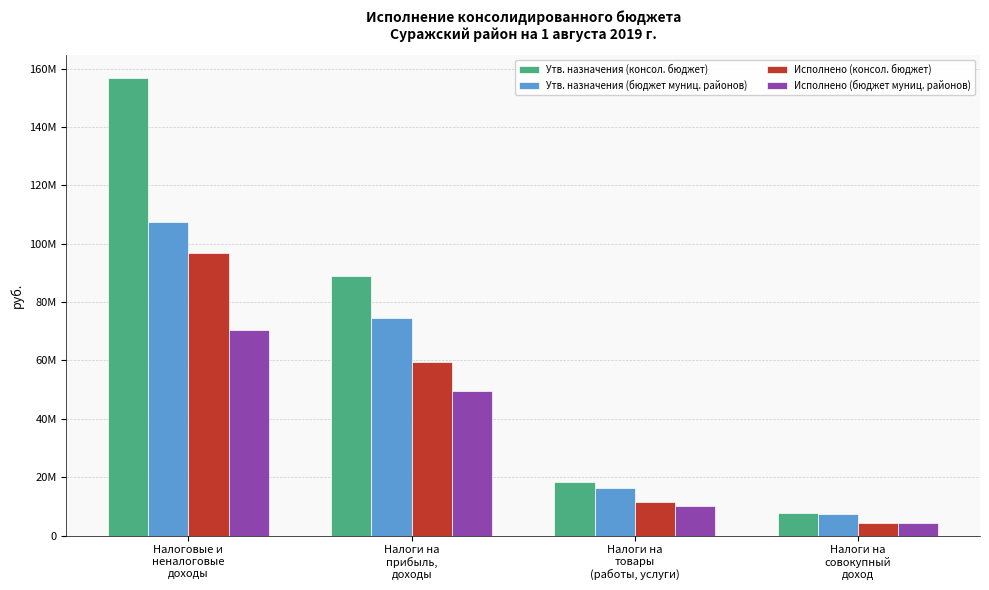

Is it true that Исполнено (консол. бюджет) equals 3033102.4 at Налоги на
совокупный
доход?

False